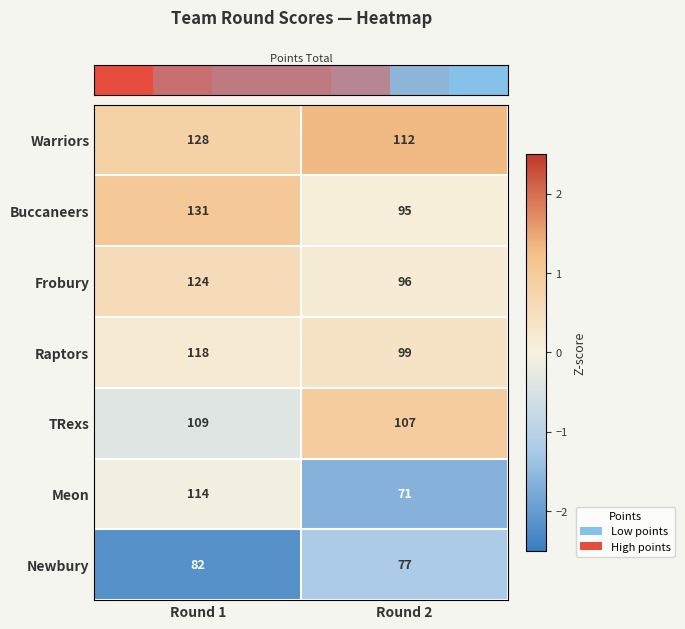

Reading left to right, transcribe all the data shown in this chart.

Warriors: 128	112
Buccaneers: 131	95
Frobury: 124	96
Raptors: 118	99
TRexs: 109	107
Meon: 114	71
Newbury: 82	77